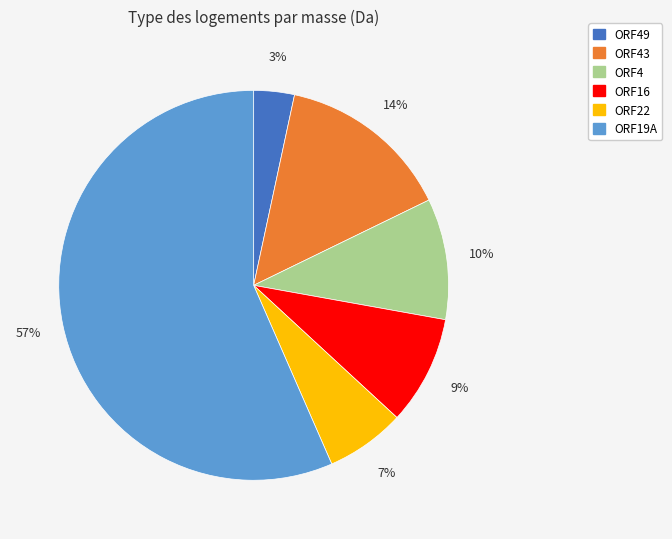

To the nearest percent, what portion does ORF4 represent?

10%